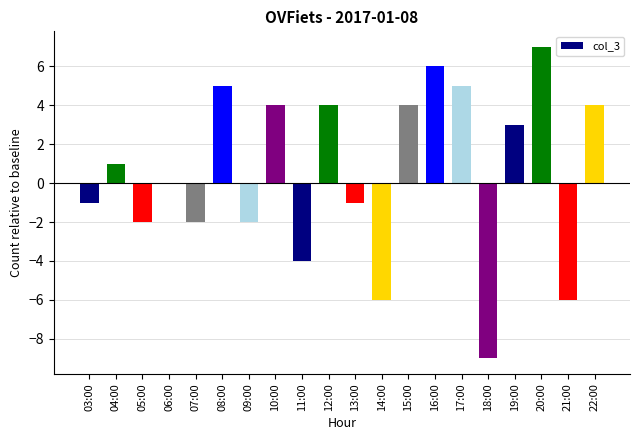

At which category does the chart reach its peak across all series?

20:00